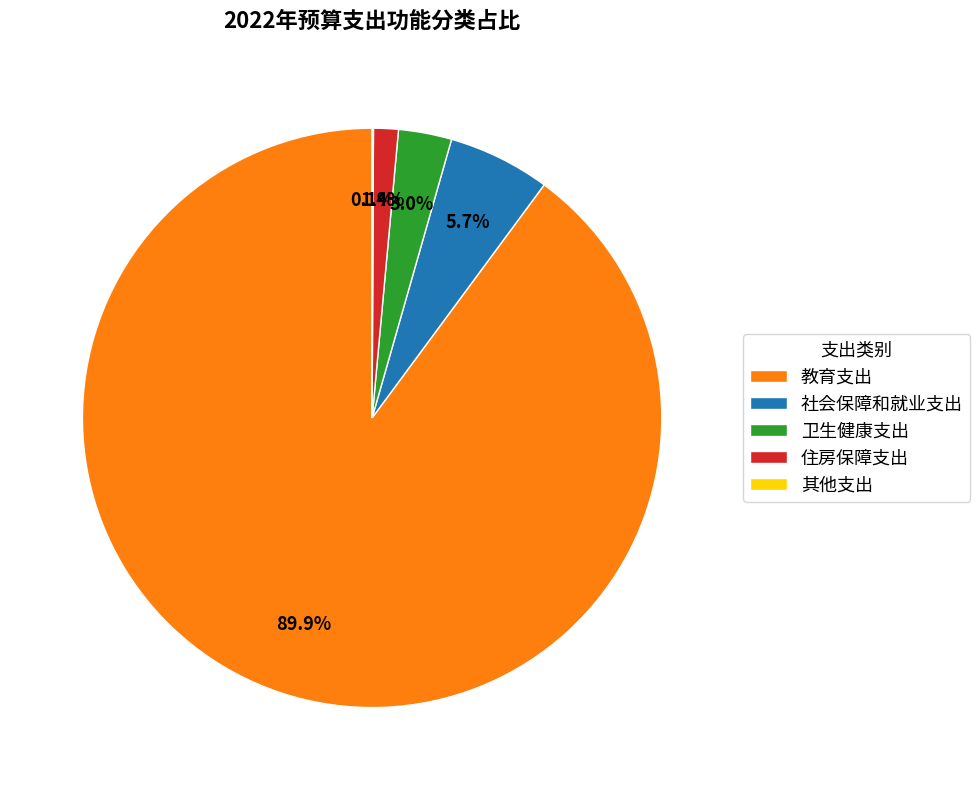

How much of the chart is everything except 住房保障支出?

98.6%